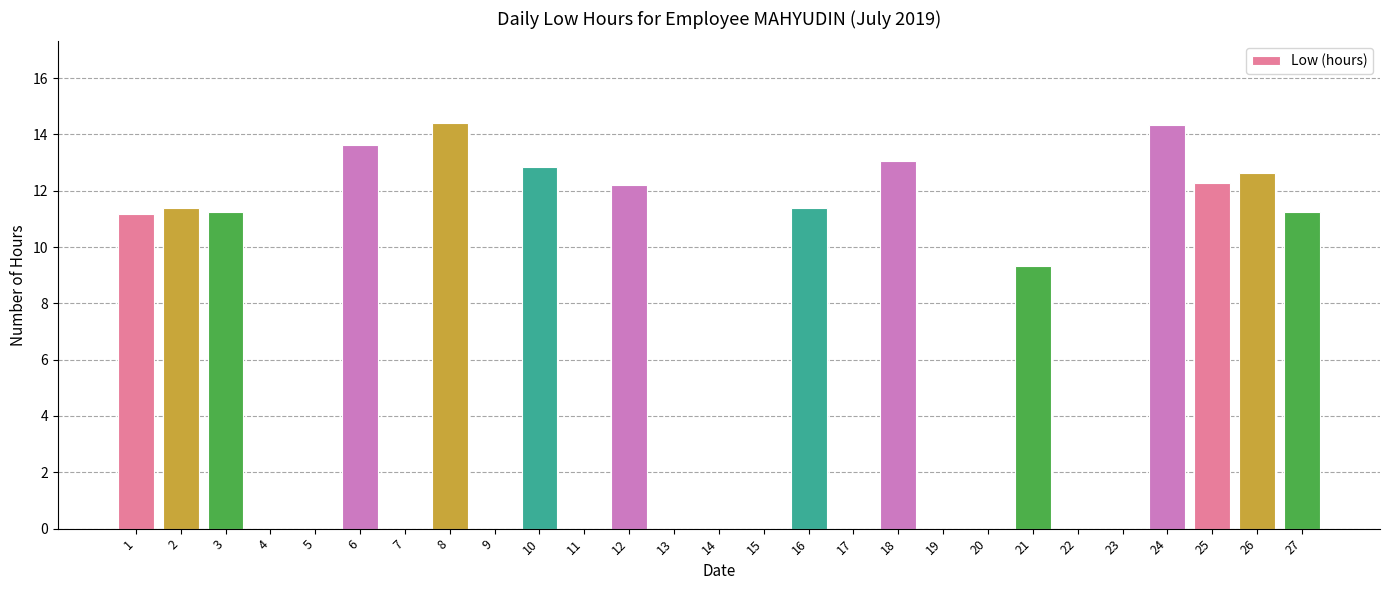

True or false: the data shows 11.4 at 2.

True